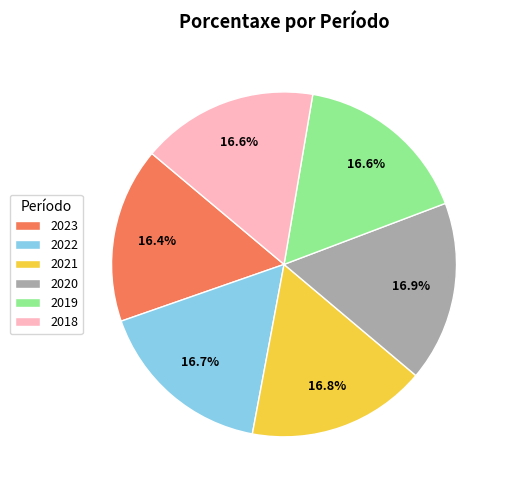

To the nearest percent, what is the average slice percentage?

17%